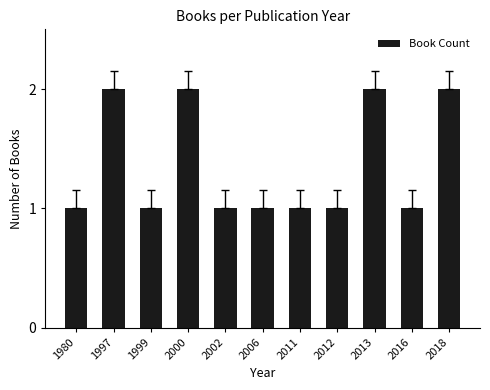

How many distinct data groups are displayed?

1